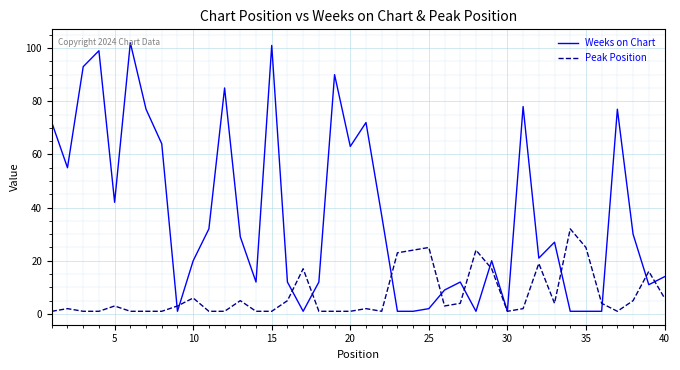

List the series in order of their overall mean, highest first.

Weeks on Chart, Peak Position